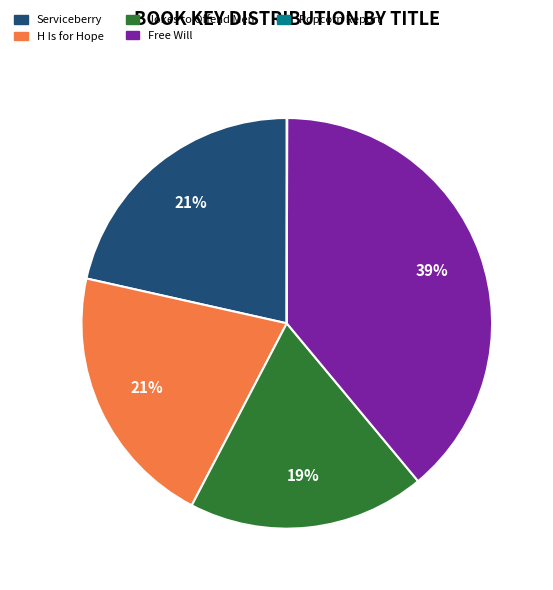

To the nearest percent, what is the combined percentage of Serviceberry and Free Will?

60%